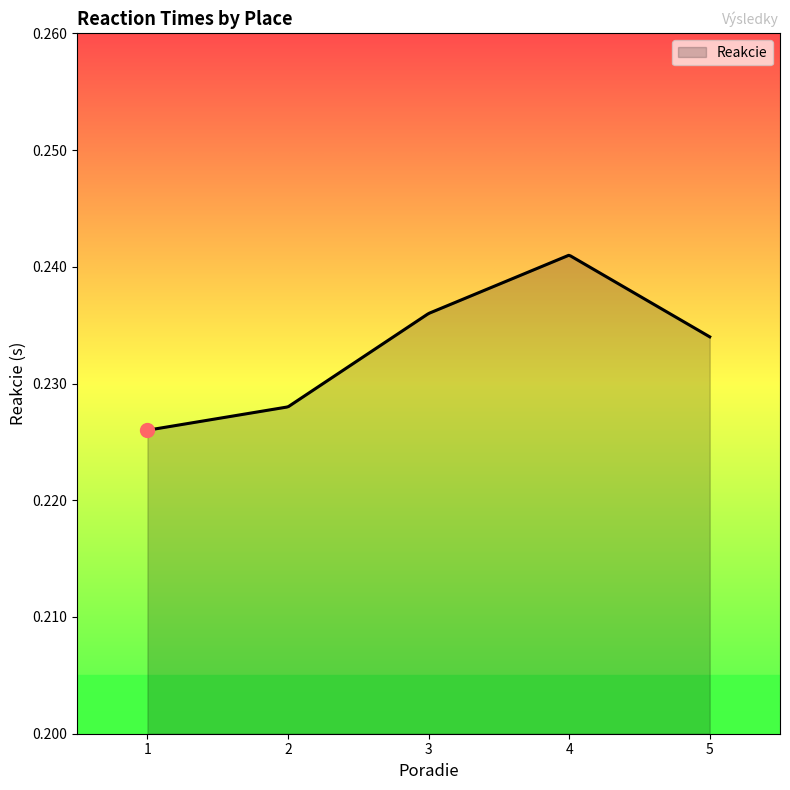

List the labels in order of value, smallest first.

1, 2, 5, 3, 4